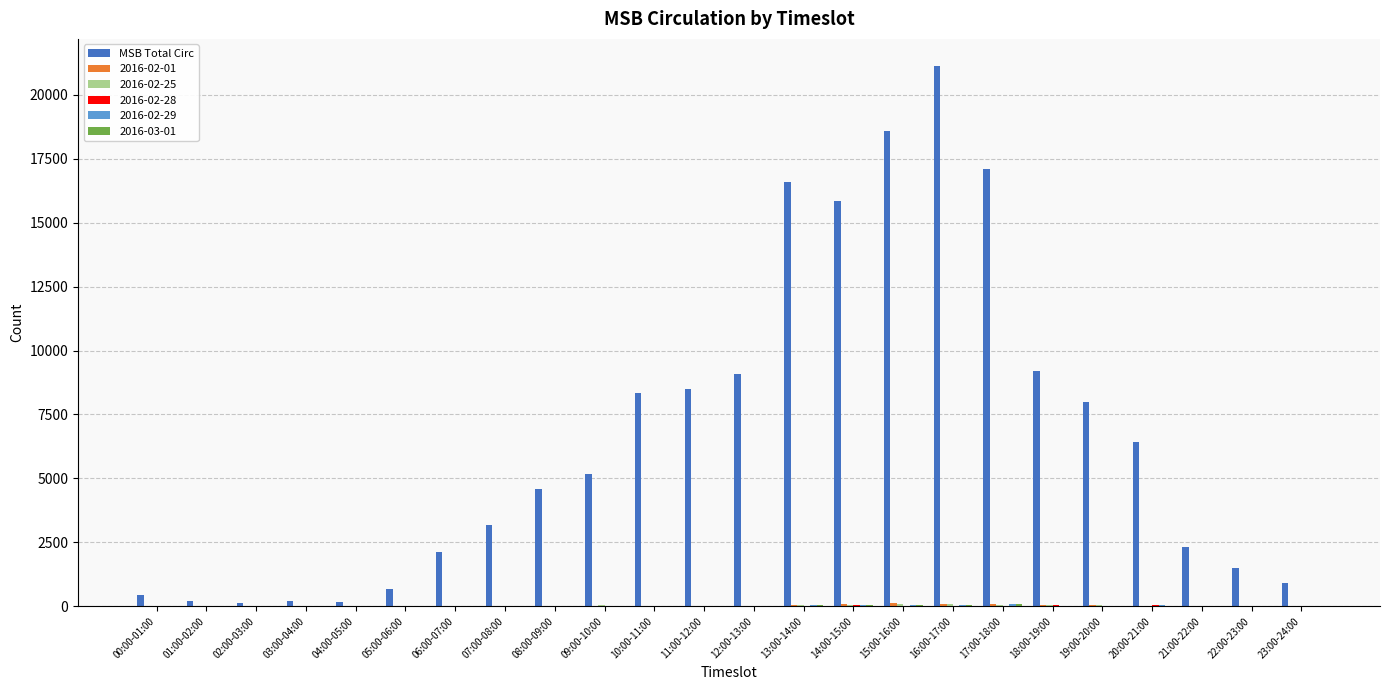

Count the number of categories in the chart.

24